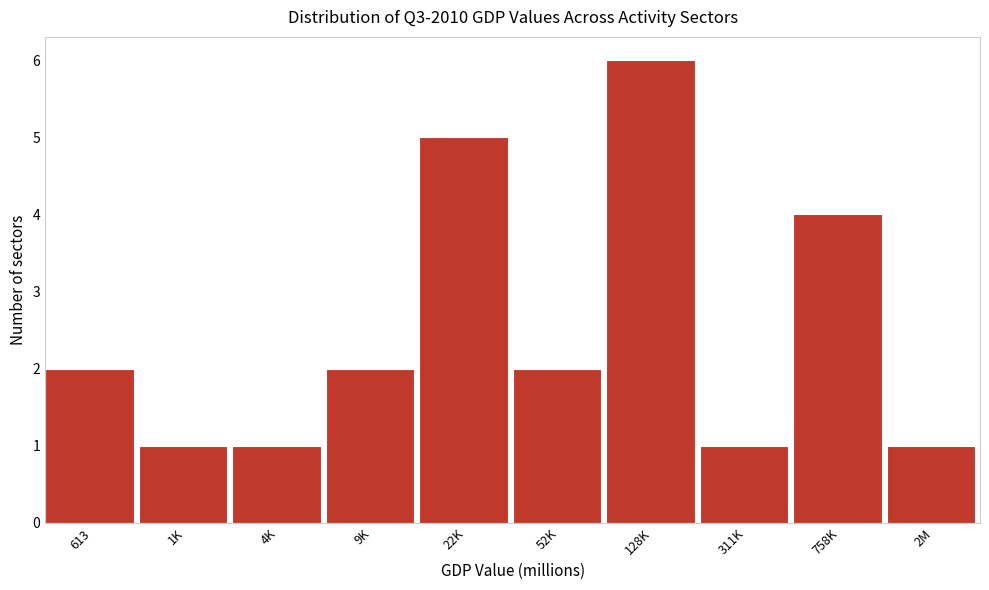

Reading left to right, transcribe all the data shown in this chart.

613=2	1K=1	4K=1	9K=2	22K=5	52K=2	128K=6	311K=1	758K=4	2M=1